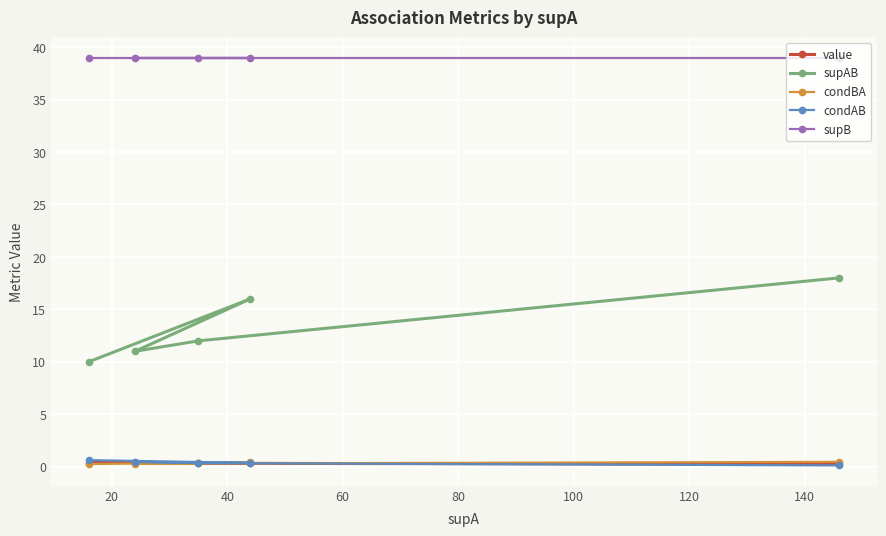

Which series has the widest spread of values?

supAB